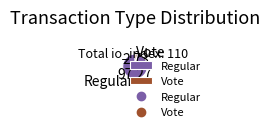

What is the ratio of the value at Regular to the value at Vote?

35.7